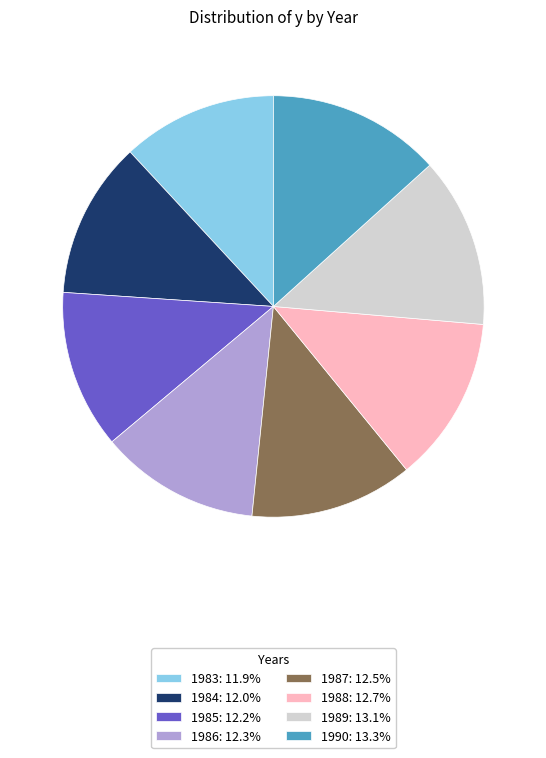

How many slices are in this pie chart?

8